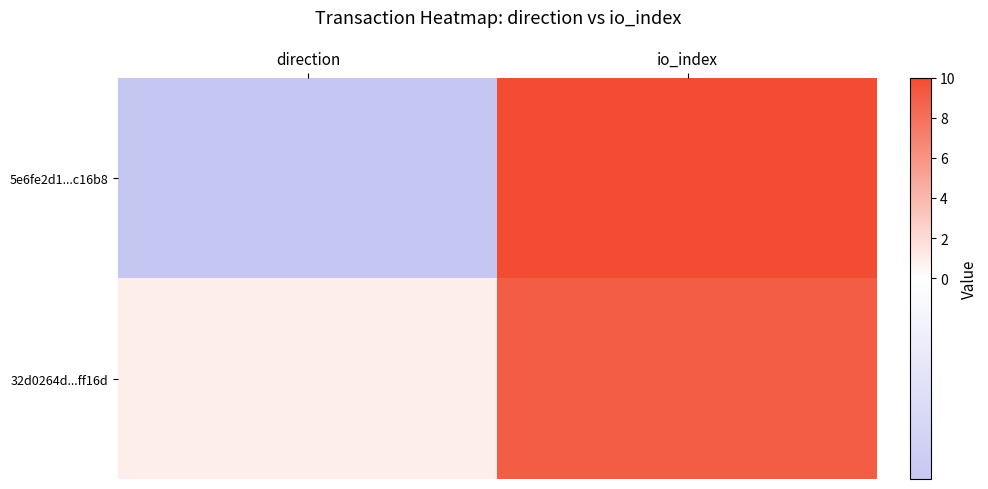

Between direction and io_index, which is larger?

io_index